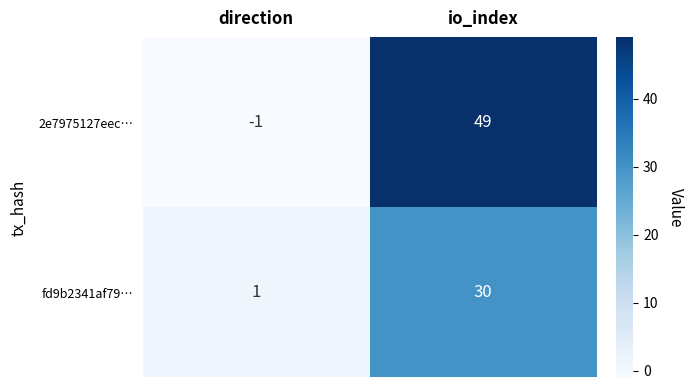

Which series changed the most between direction and io_index?

2e7975127eec…